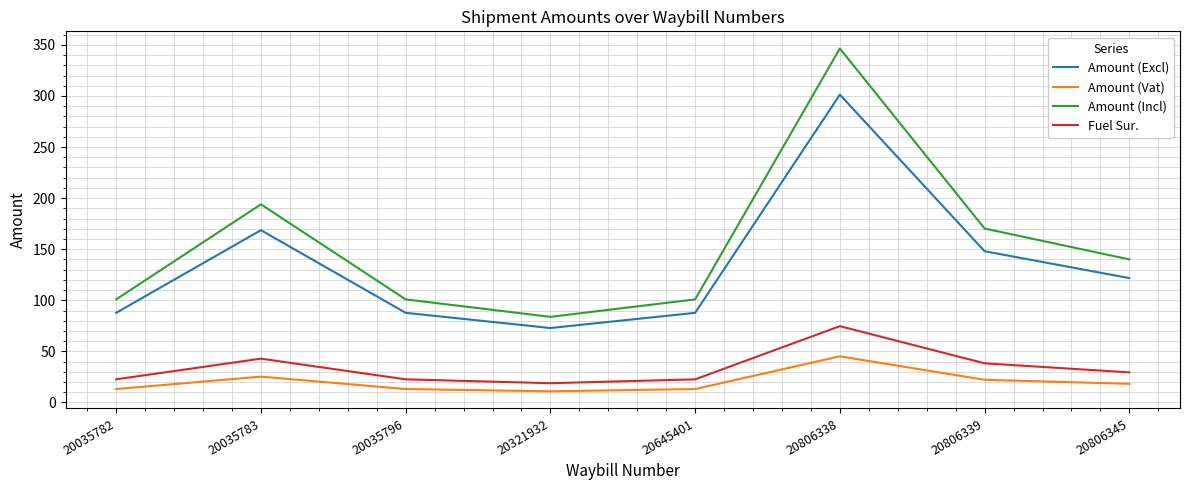

How many lines are shown in the chart?

4